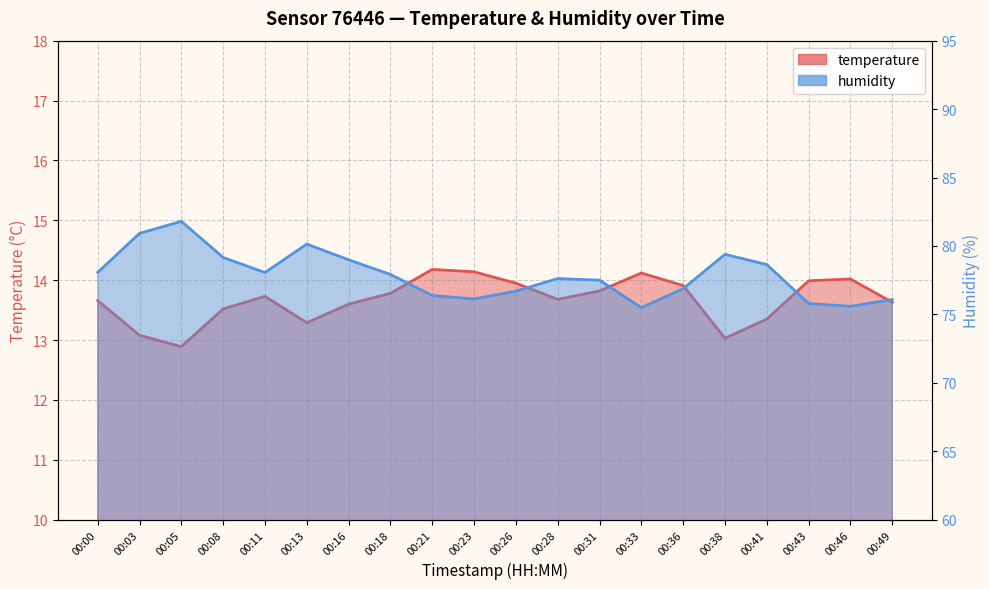

At how many categories does at least one series exceed 39?

20